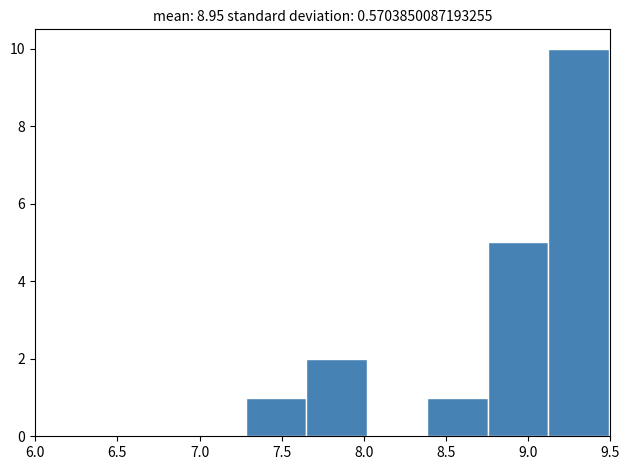

What is the height of the bar covering 9.10 to 9.50 on the x-axis? Neither the bar edges nor the heights are printed on the chart, so give them approximately, as read against the axes.

10